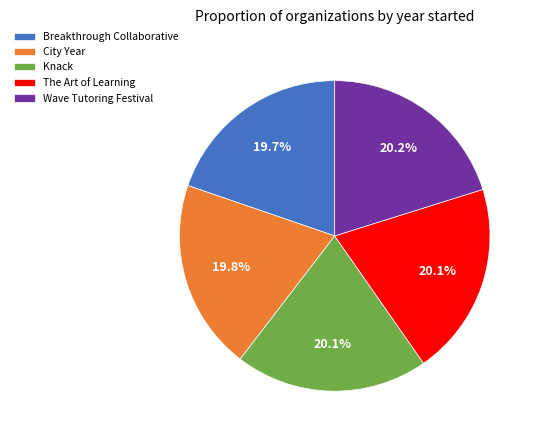

The The Art of Learning slice represents 20% of the pie. True or false?

True